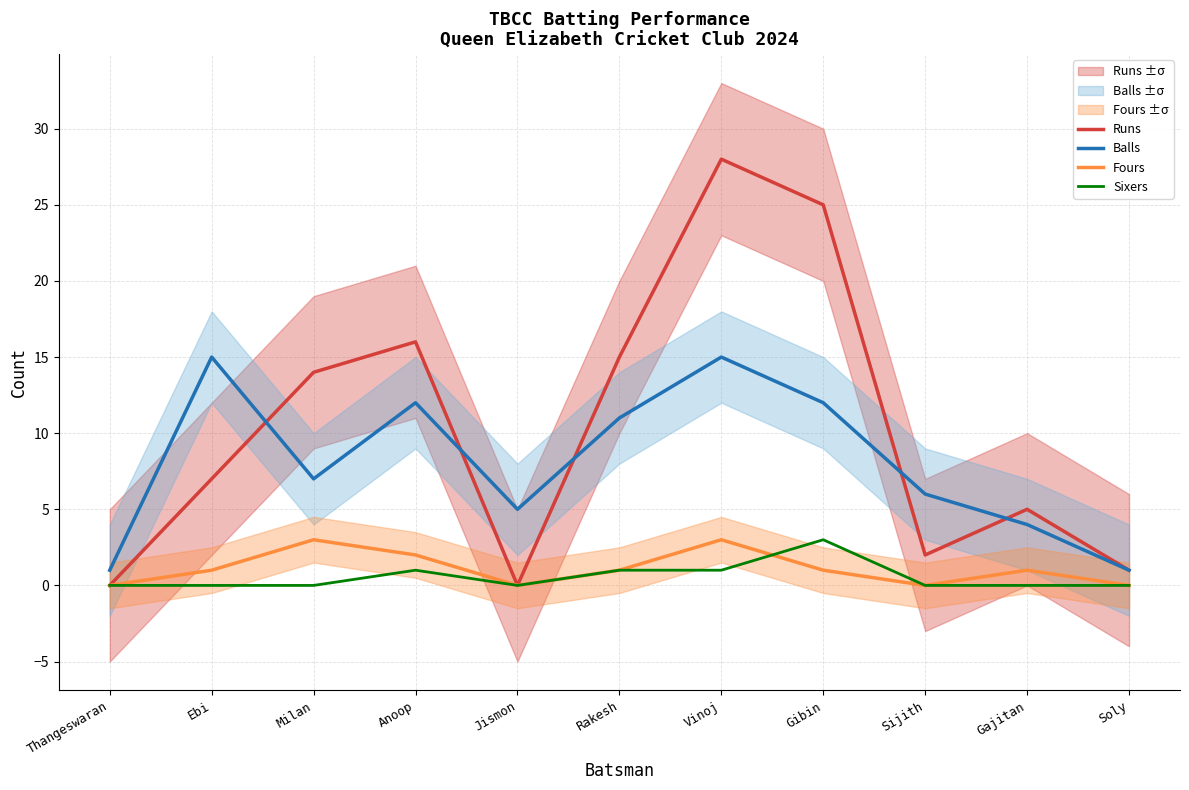

True or false: Sixers and Balls intersect in this chart.

False